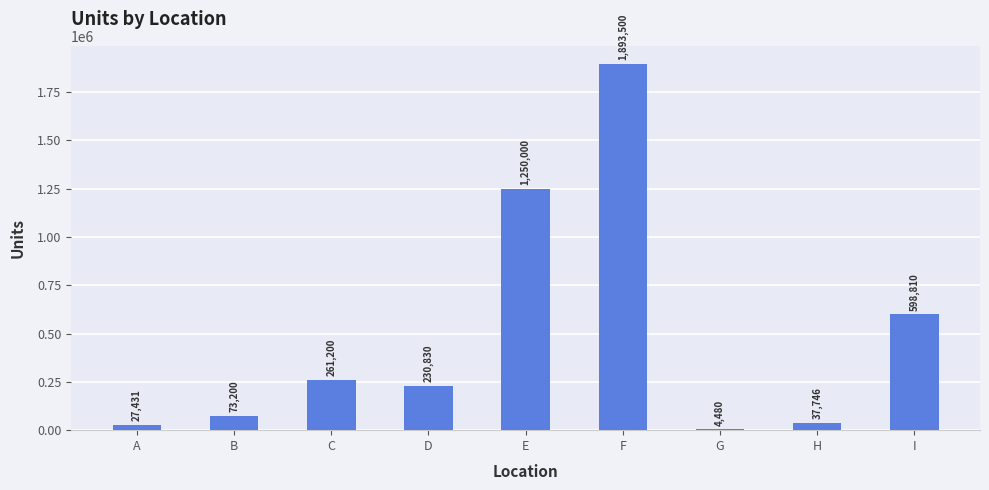

What is the change in value from A to E?

+1222569